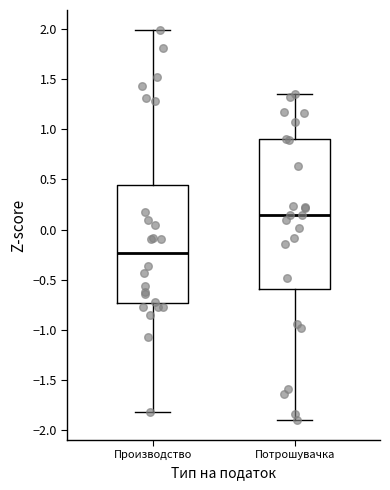

Reading left to right, transcribe this box plot: for each box, give where its median line is, the range the box spans, and where its two whiskers end, as read against the y-axis. The values are not printed on the chart, so give them approximately, as read against the axis.

Производство: median -0.25, box -0.75 to 0.45, whiskers -1.80 to 2.00
Потрошувачка: median 0.15, box -0.60 to 0.90, whiskers -1.90 to 1.35